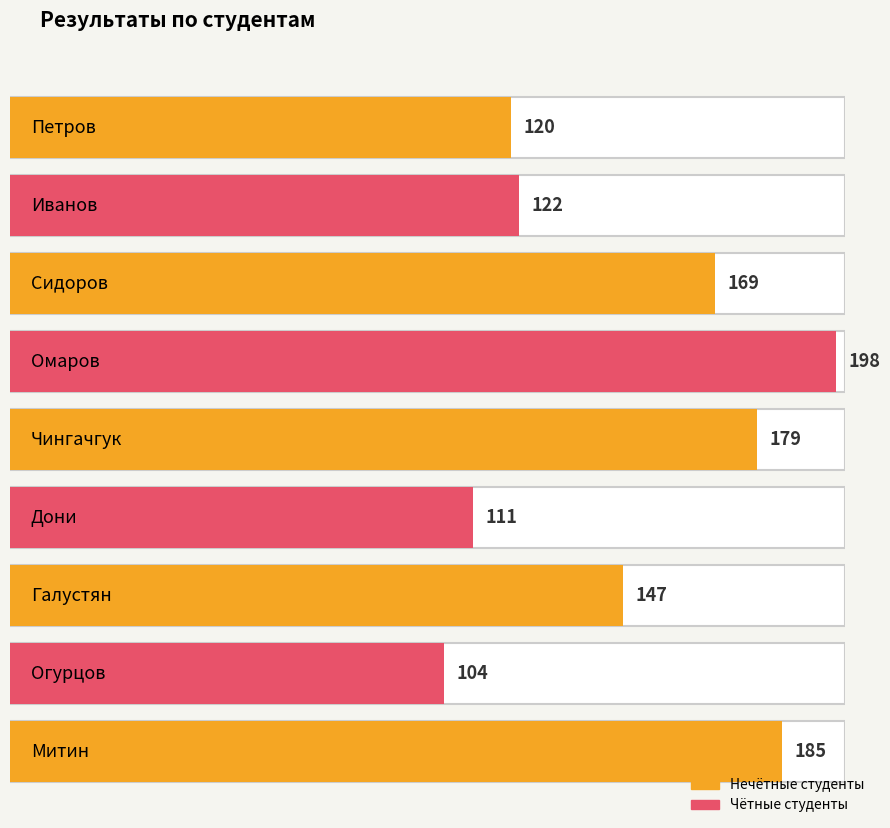

How many values are below 147?

4